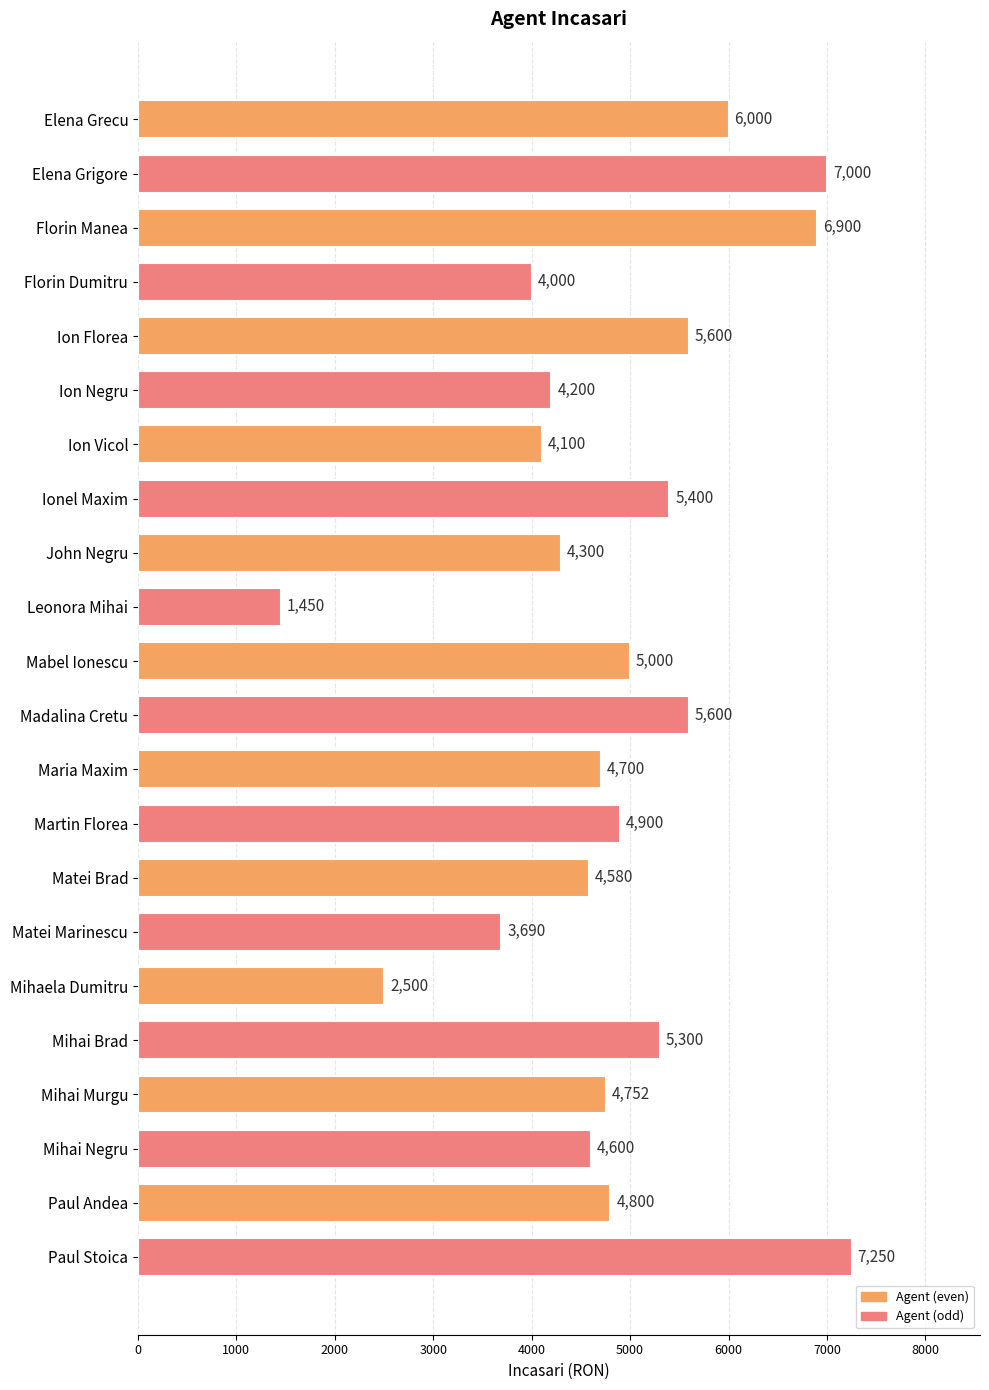

What is the approximate value at Mabel Ionescu?

5000